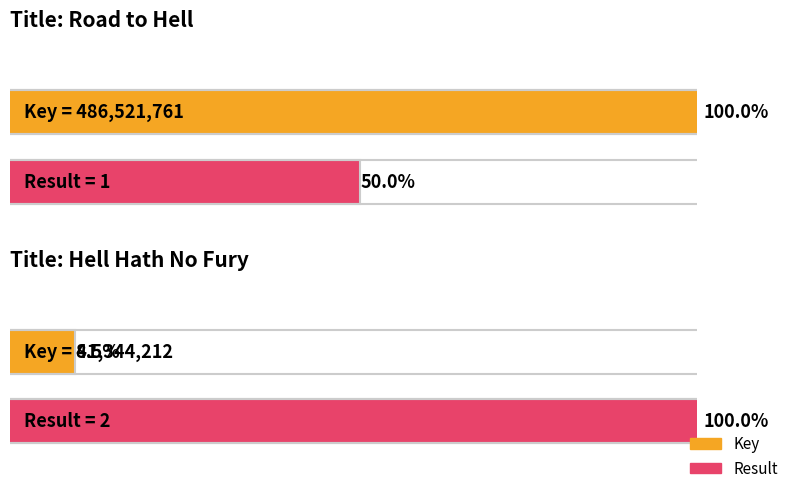

What is the label of the 2nd bar from the left?

Hell Hath No Fury